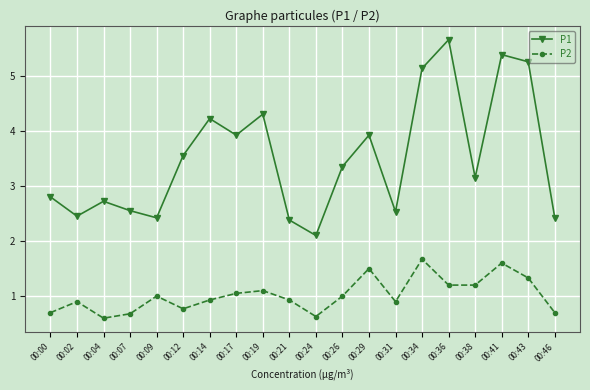

Where is the first local maximum for P2?

00:02